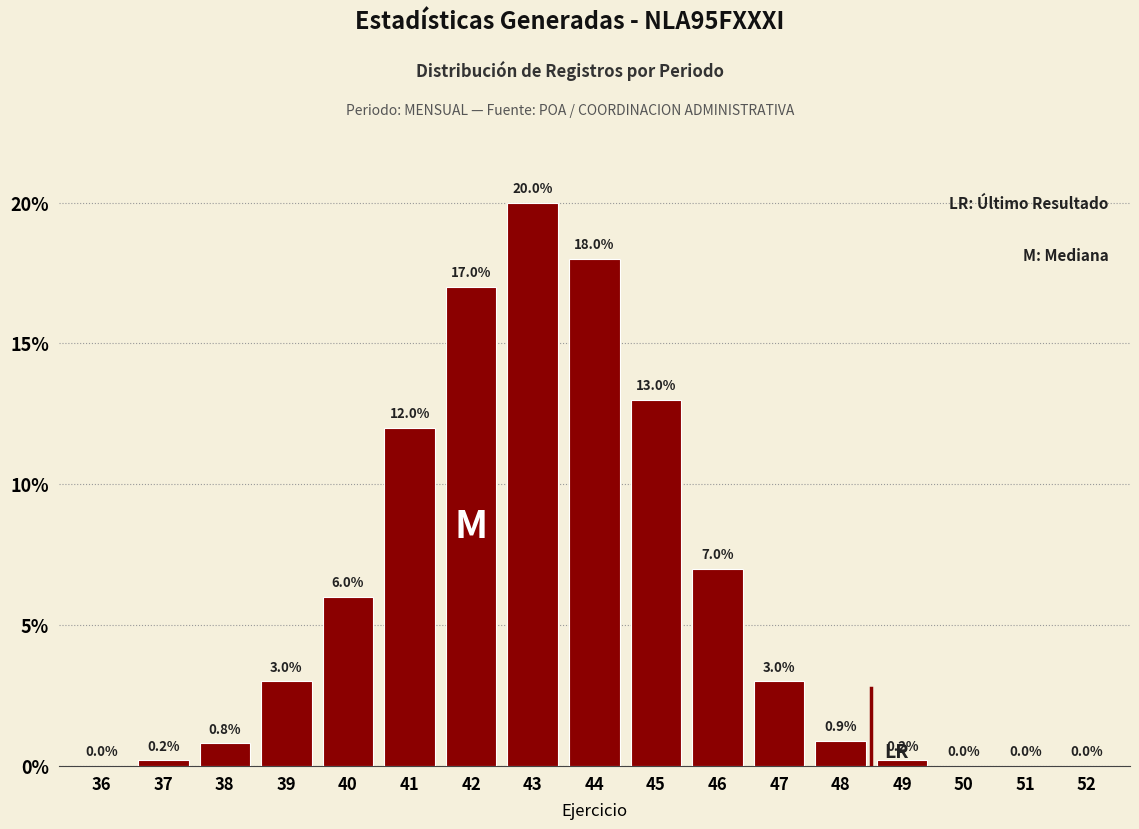

Reading left to right, transcribe all the data shown in this chart.

36=0.0	37=0.2	38=0.8	39=3.0	40=6.0	41=12.0	42=17.0	43=20.0	44=18.0	45=13.0	46=7.0	47=3.0	48=0.9	49=0.2	50=0.0	51=0.0	52=0.0